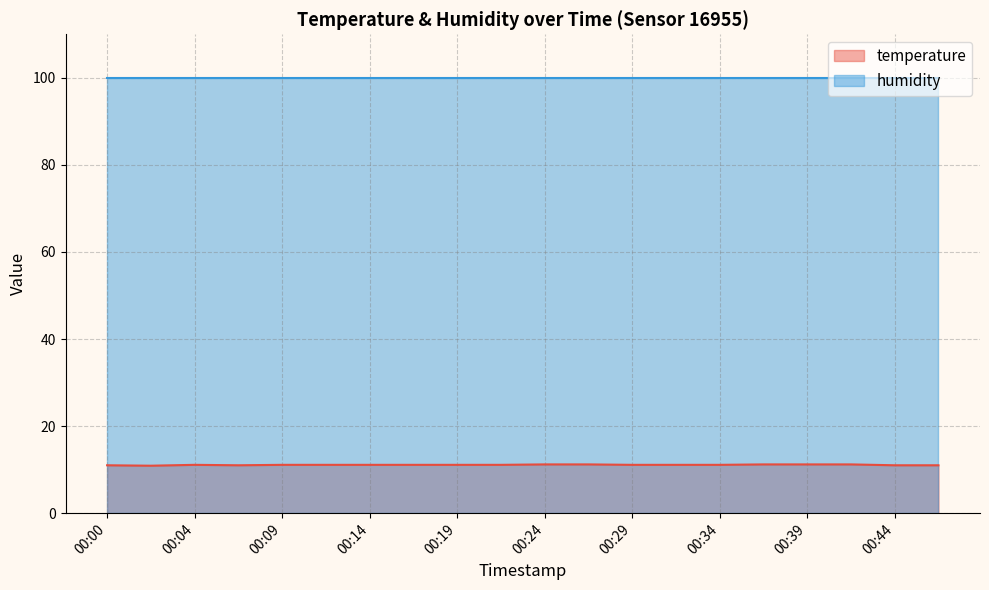

True or false: humidity and temperature cross at least once.

False